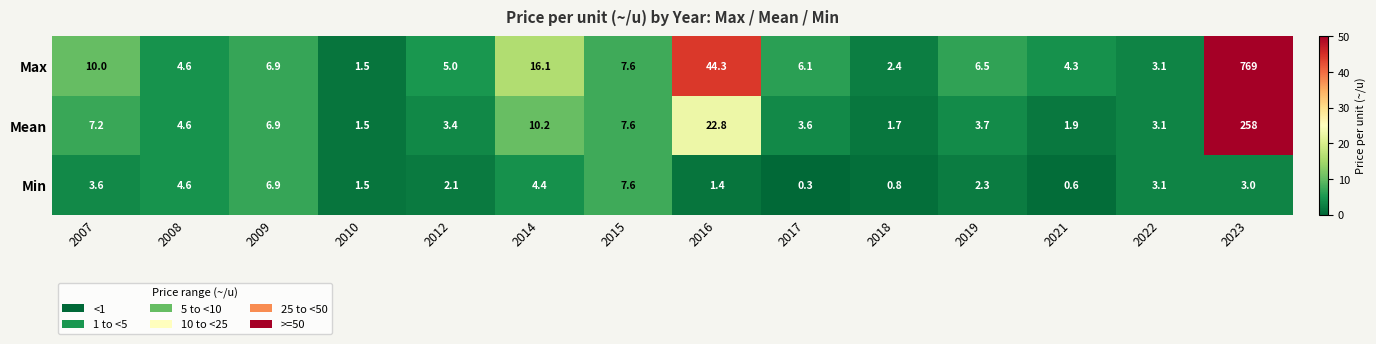

The value of Max at 2022 is 3.1. True or false?

True